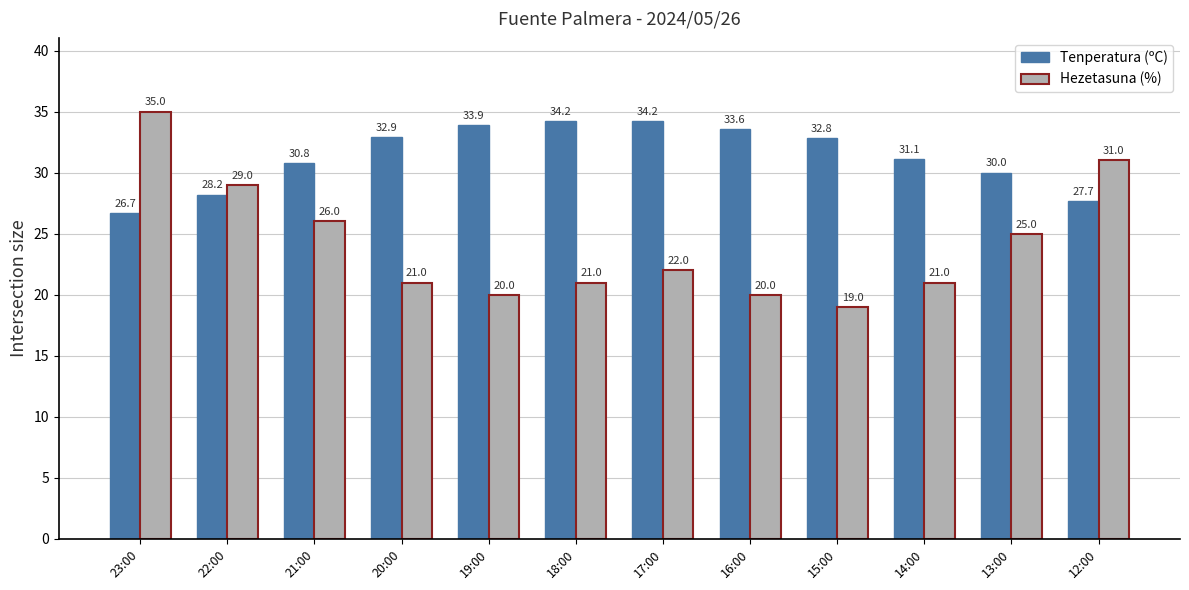

What is the label of the 11th bar from the left?

13:00